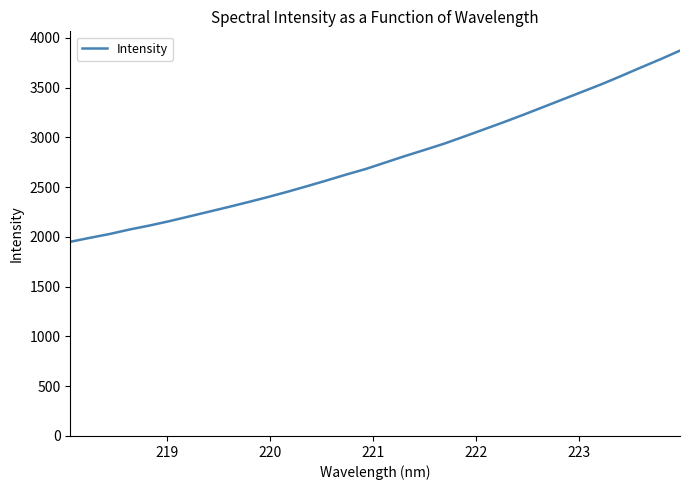

What is the smallest value displayed?

1951.3